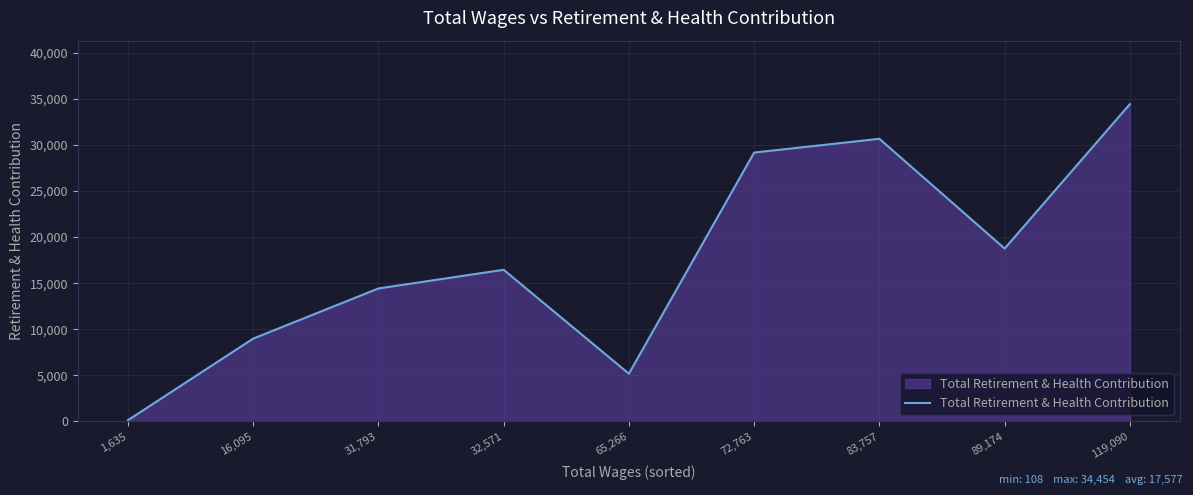

What is the difference between the values at 83,757 and 16,095?

21710